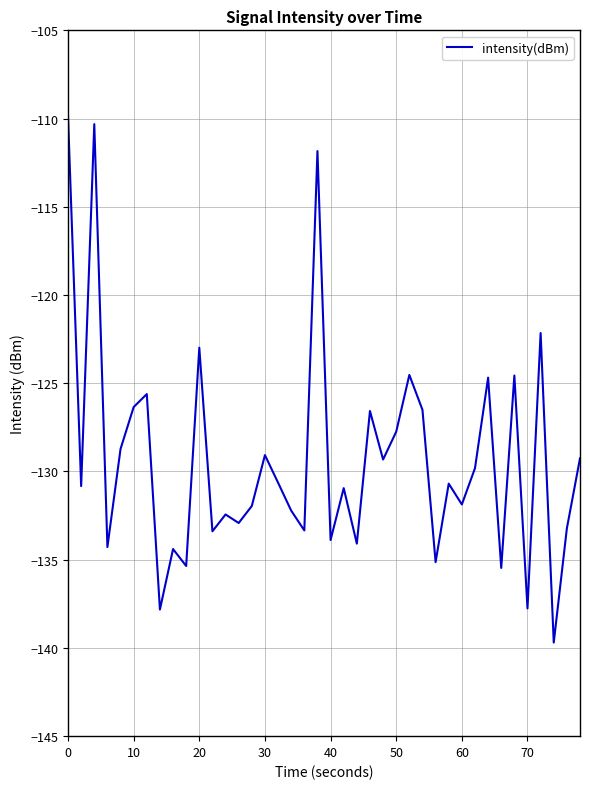

What is the smallest value displayed?

-139.7